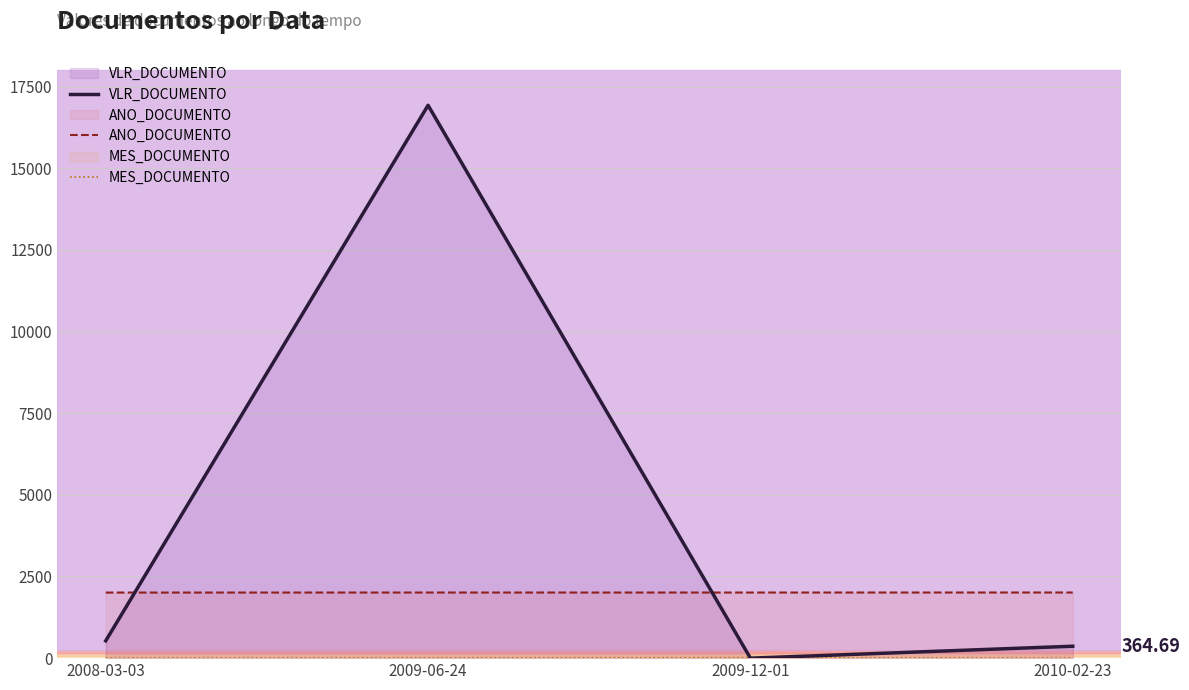

True or false: ANO_DOCUMENTO has more than 0 points higher than both neighbors.

False